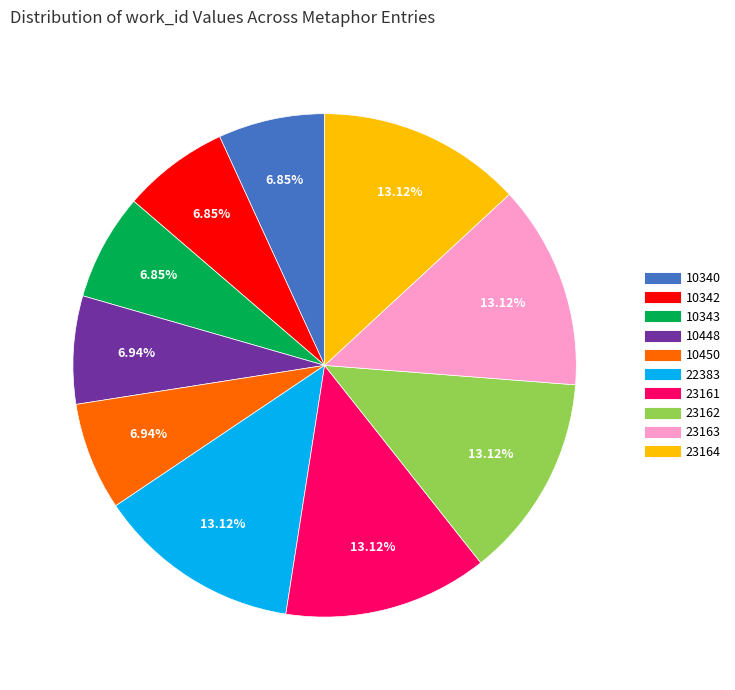

Approximately how many times larger is the value at 23163 compared to 23161?

1.0